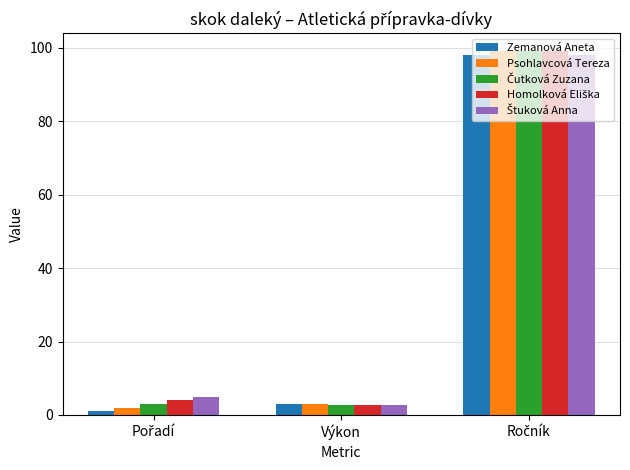

True or false: Psohlavcová Tereza has a value of 2.9 at Výkon.

True